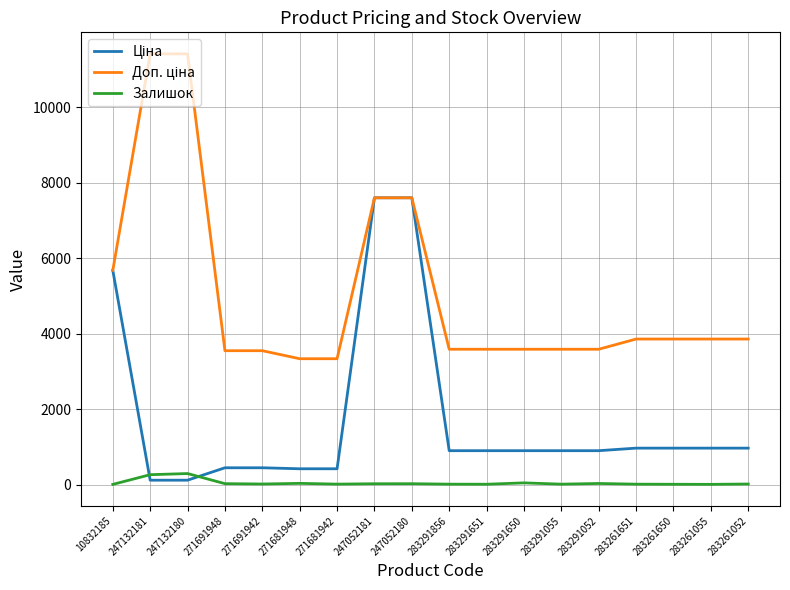

The Залишок series shows 20.0 at 247052181. True or false?

True